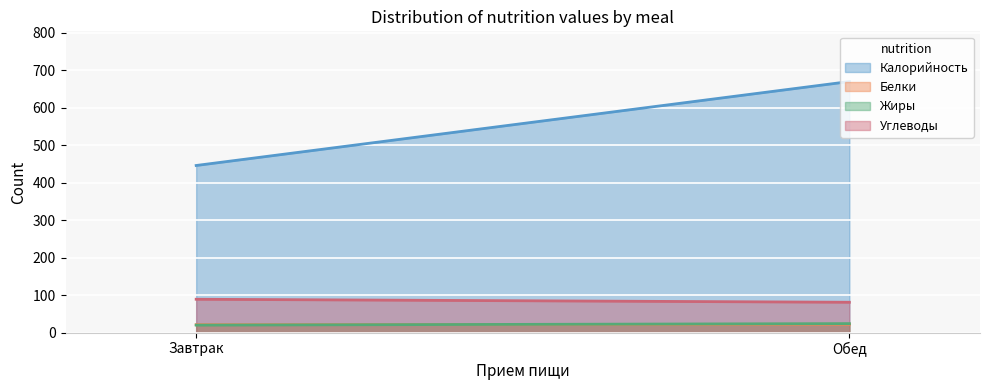

At how many categories does at least one series exceed 251?

2